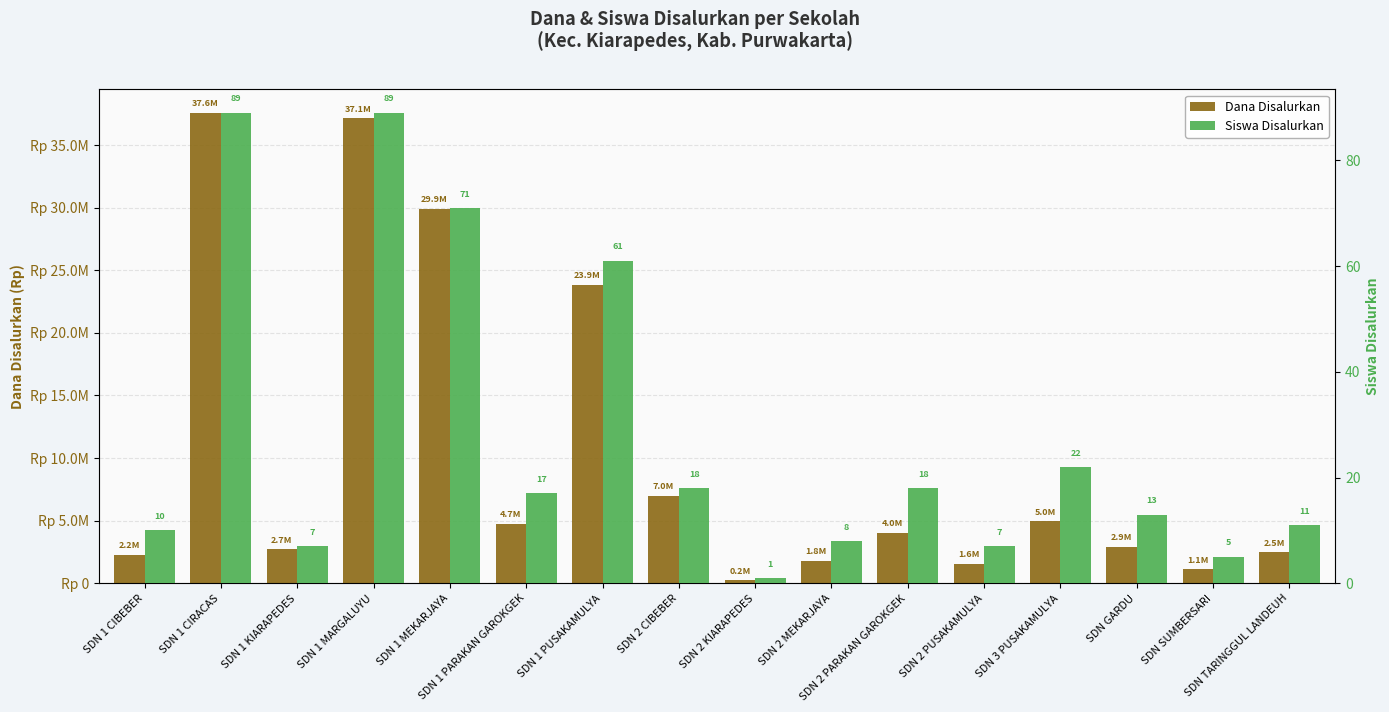

How many data points in Siswa Disalurkan are above 17?

7